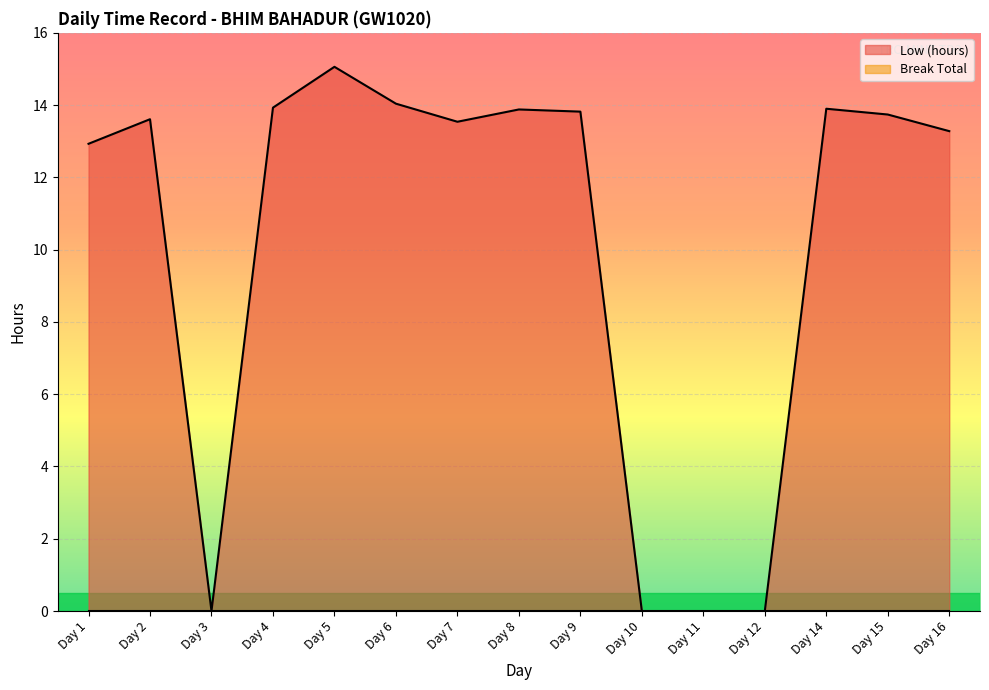

The value at Day 16 is 13.3. True or false?

True